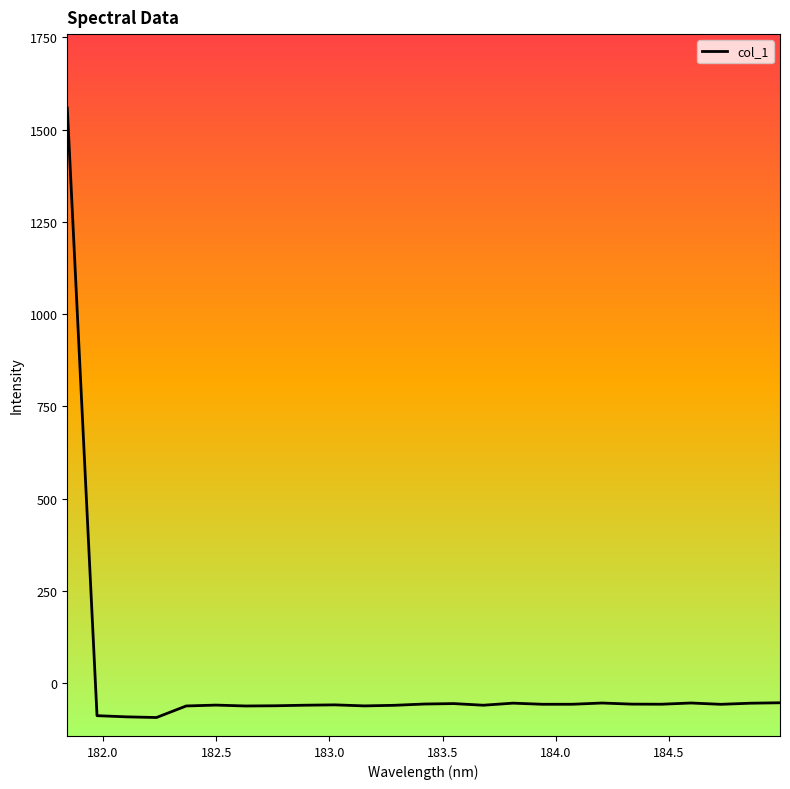

Count the number of values greater than -56.

8